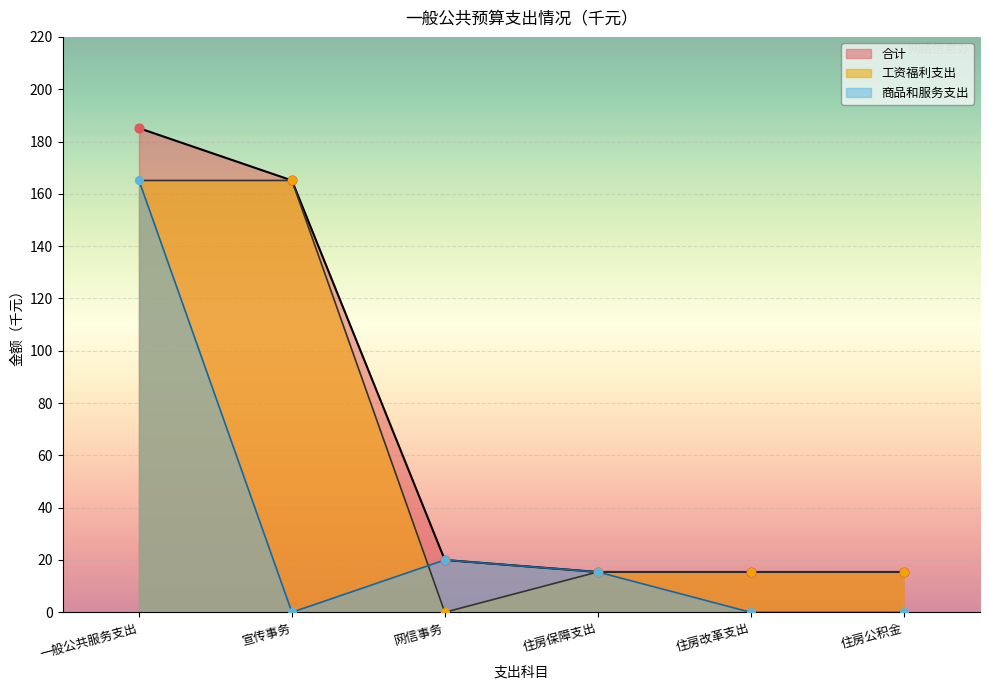

Is the value of 工资福利支出 at 宣传事务 greater than the value of 合计 at 网信事务?

Yes